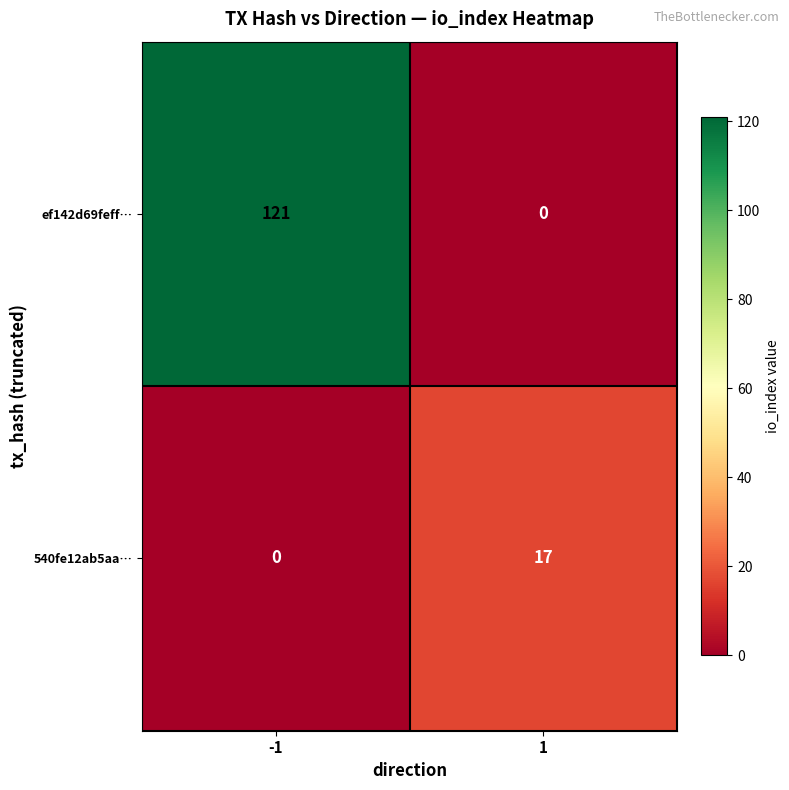

At how many categories does at least one series exceed 110?

1